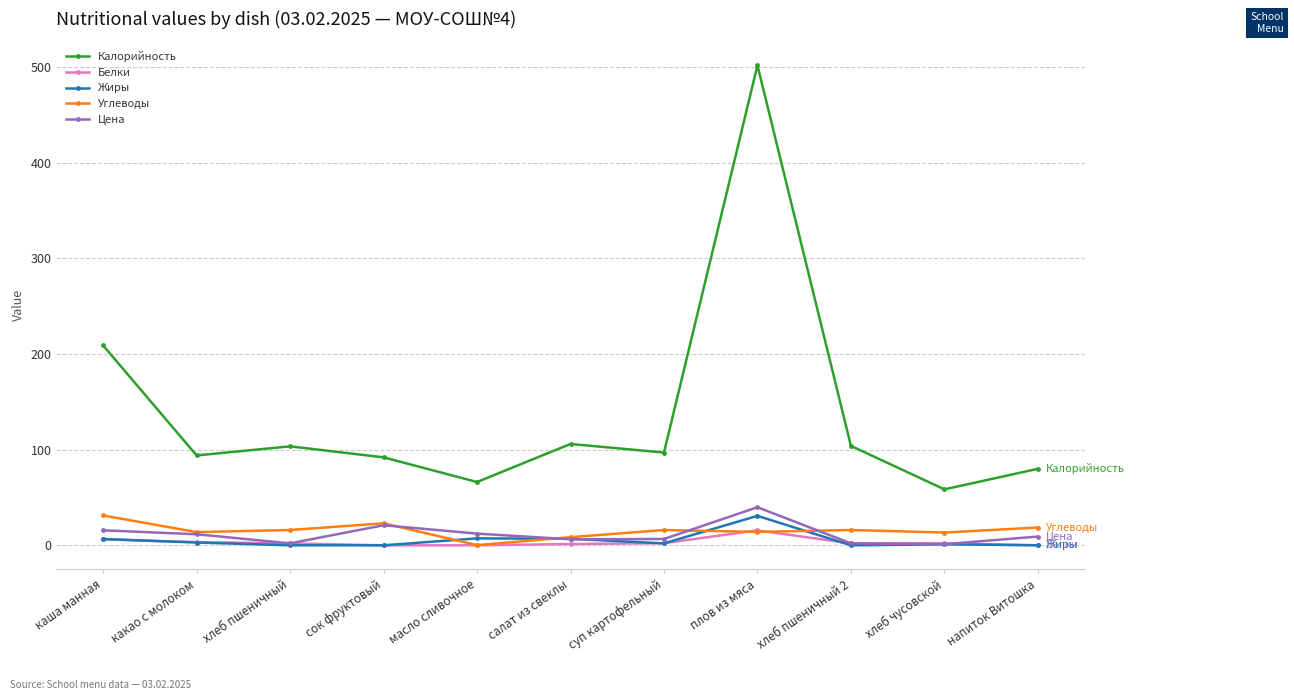

Is it true that Калорийность equals 106.0 at салат из свеклы?

True